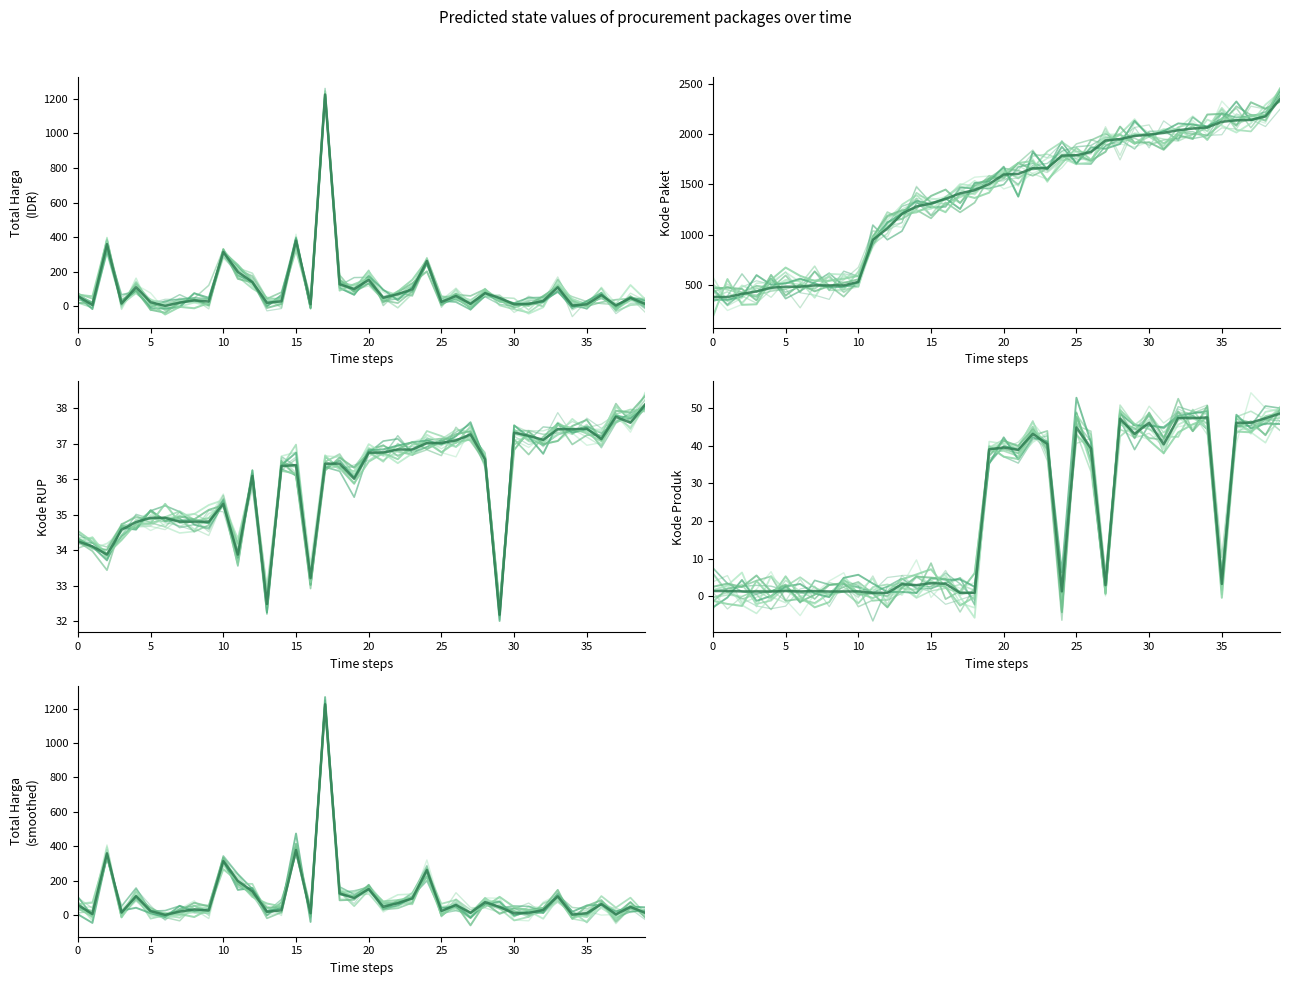

Which series has the widest spread of values?

Kode Paket